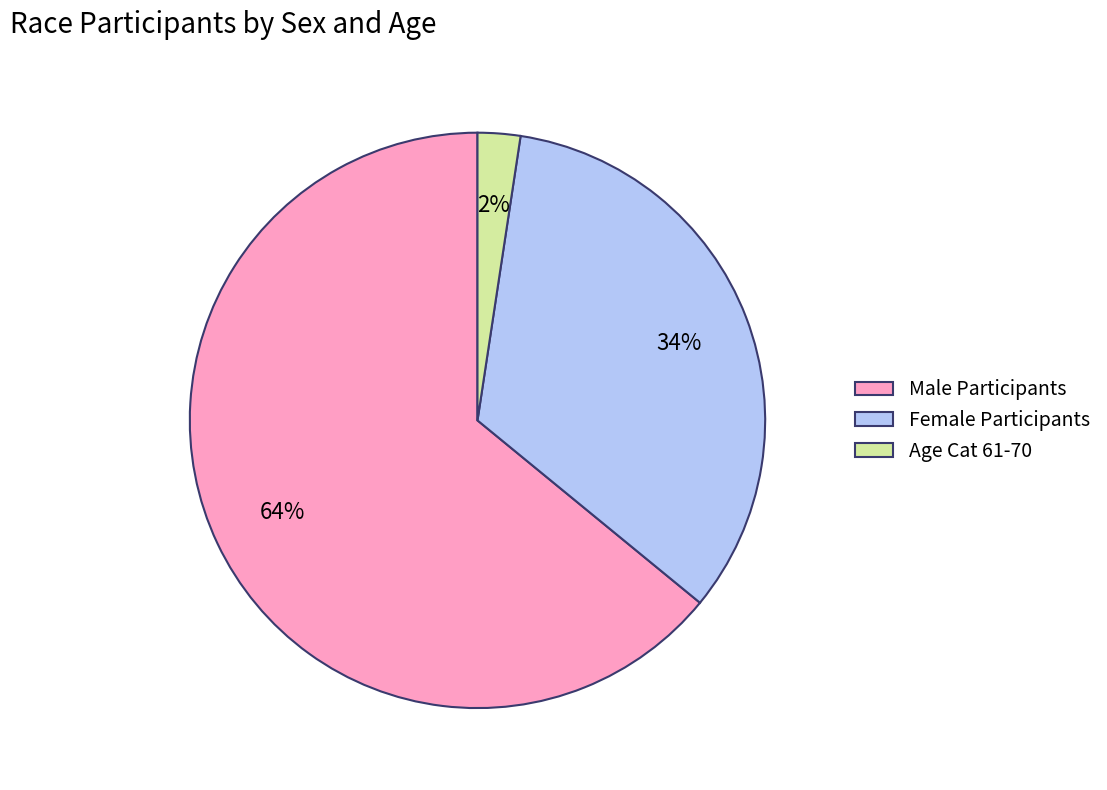

Between Female Participants and Age Cat 61-70, which is larger?

Female Participants